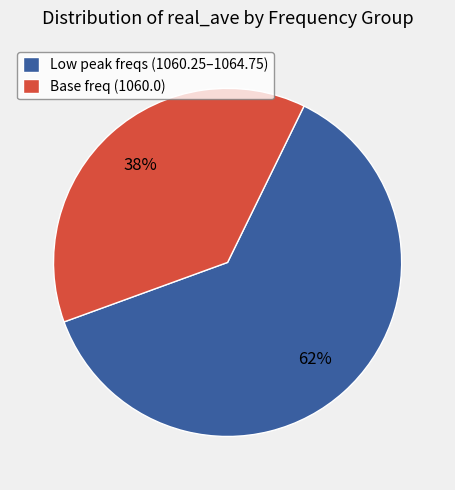

Is there a majority slice in this chart?

Yes